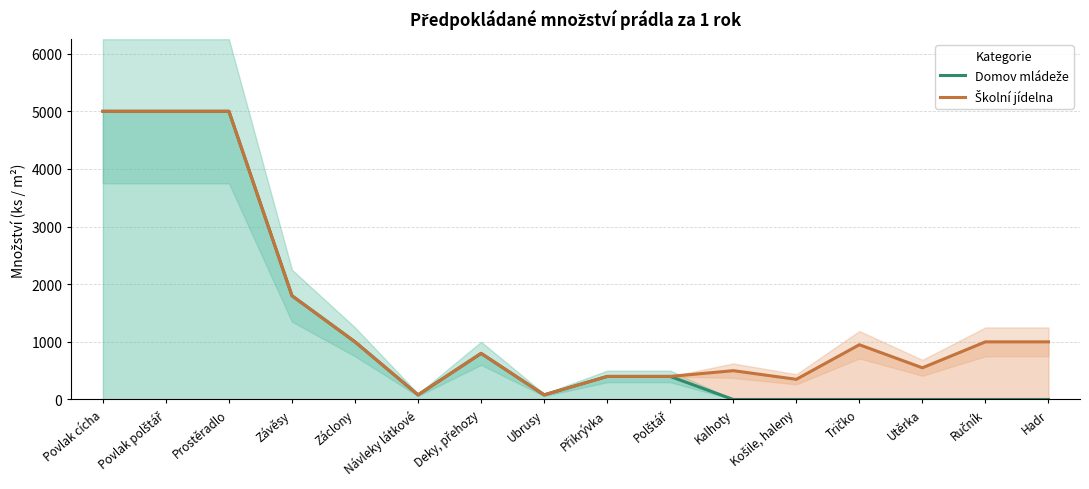

What is the highest value of the Domov mládeže series?

5000